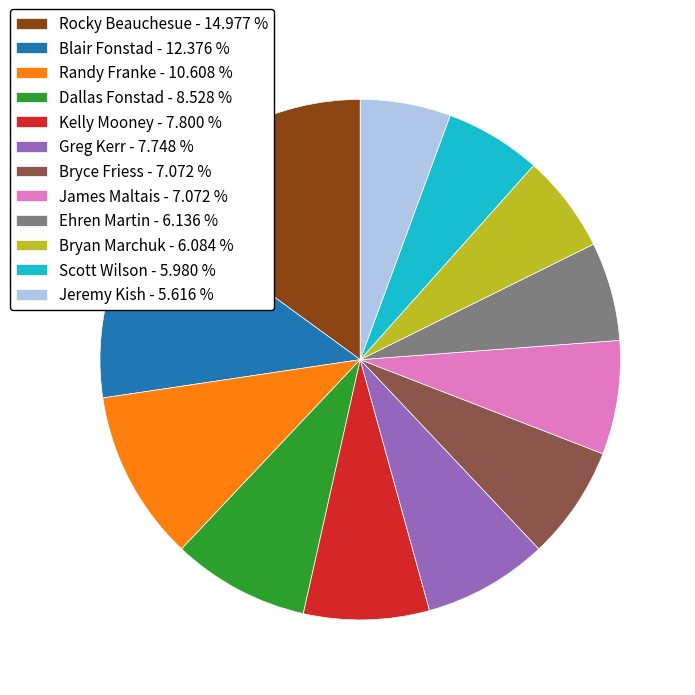

Is Ehren Martin - 6.136 % the majority of the pie?

No